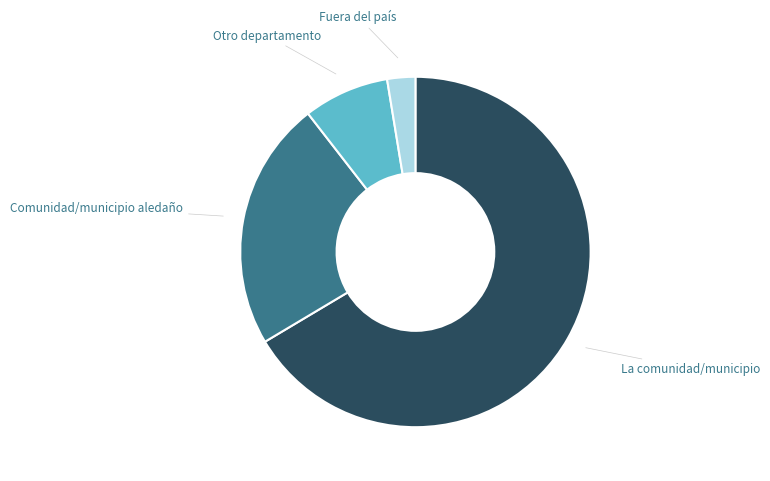

Is there a majority slice in this chart?

Yes